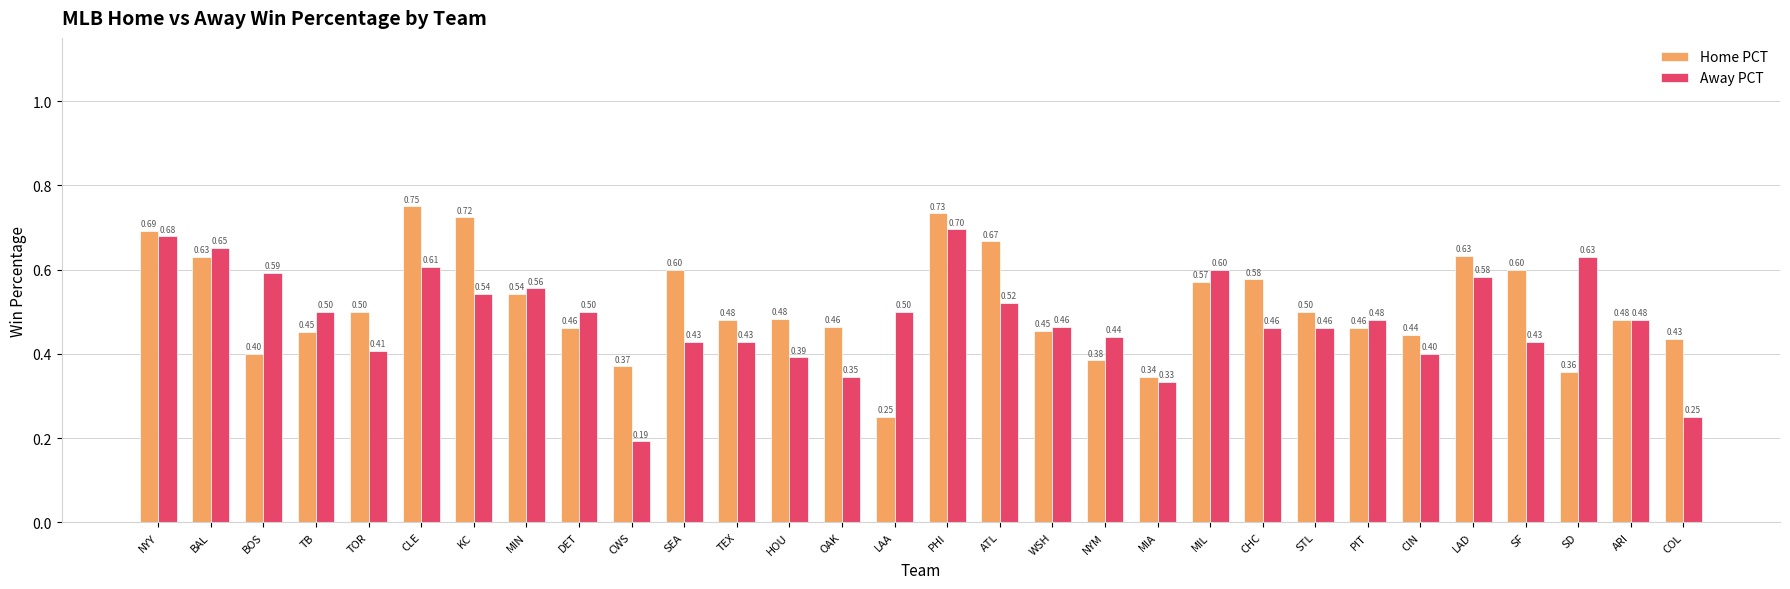

At which label is Home PCT closest to 0?

LAA